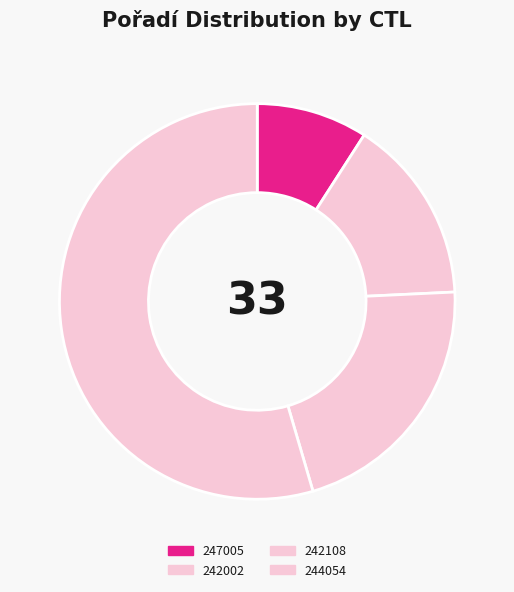

What is the ratio of the value at 242002 to the value at 247005?

1.7